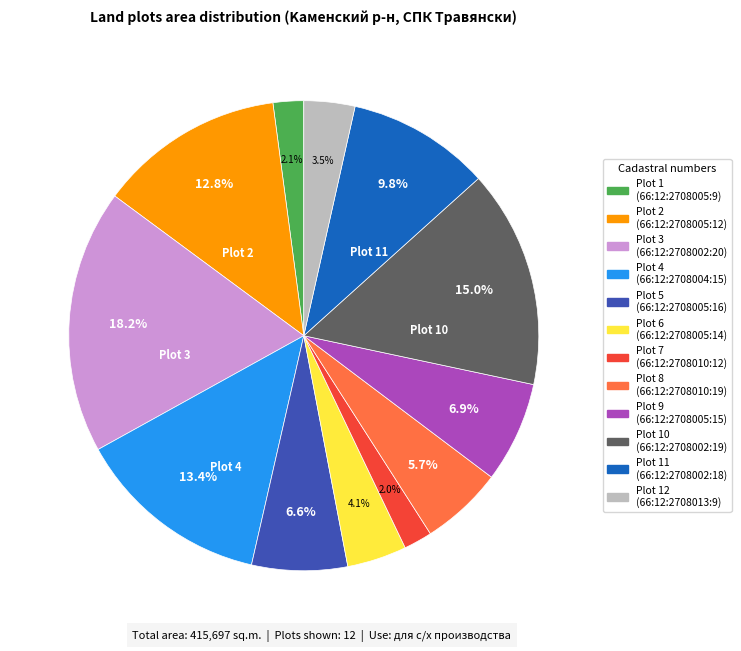

Is there a majority slice in this chart?

No